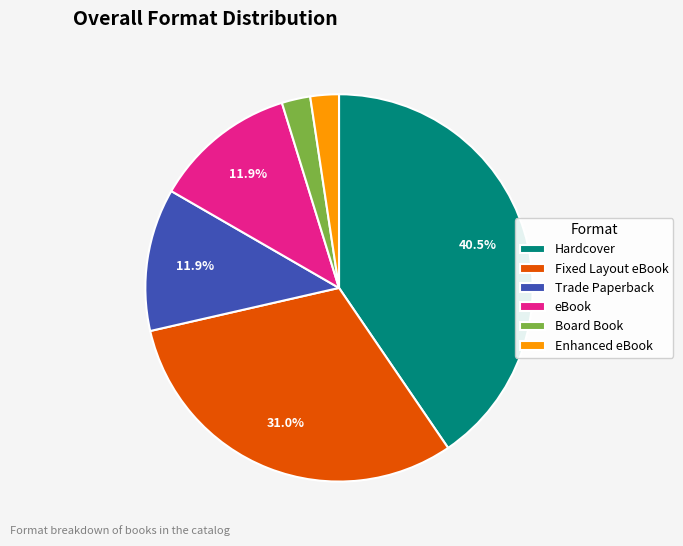

Is it true that Board Book is 2% of the pie?

True